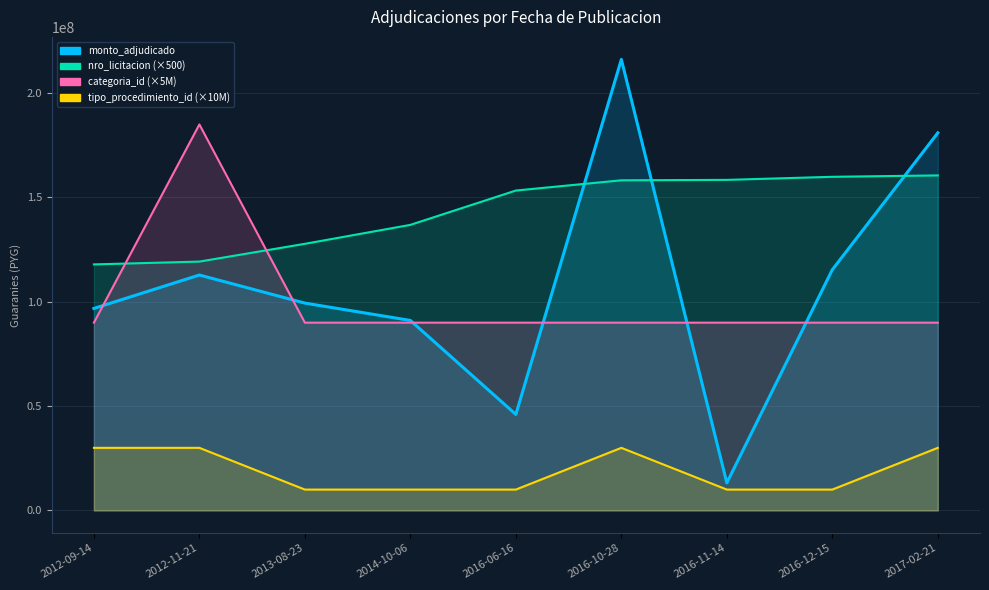

Rank the categories by categoria_id value from highest to lowest.

2012-11-21, 2012-09-14, 2013-08-23, 2014-10-06, 2016-06-16, 2016-10-28, 2016-11-14, 2016-12-15, 2017-02-21